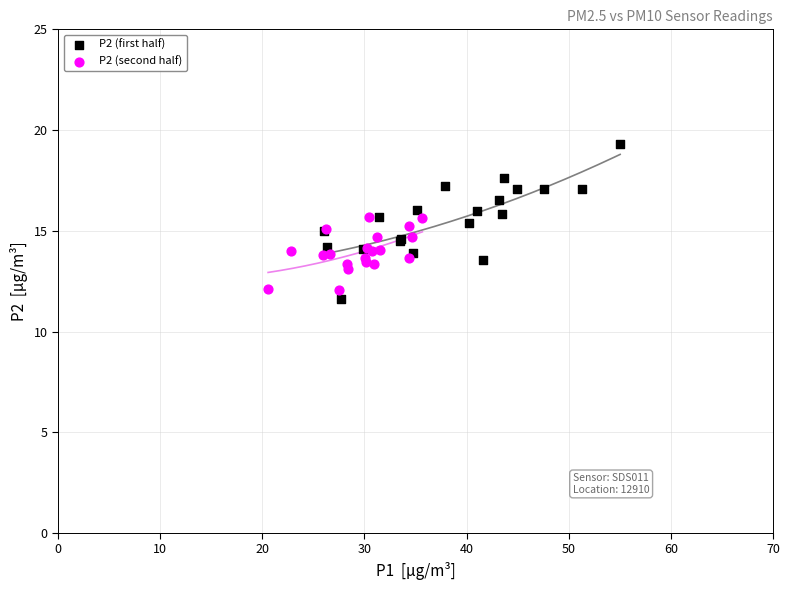

What are all the series names shown in the legend?

P2 (first half), P2 (second half)